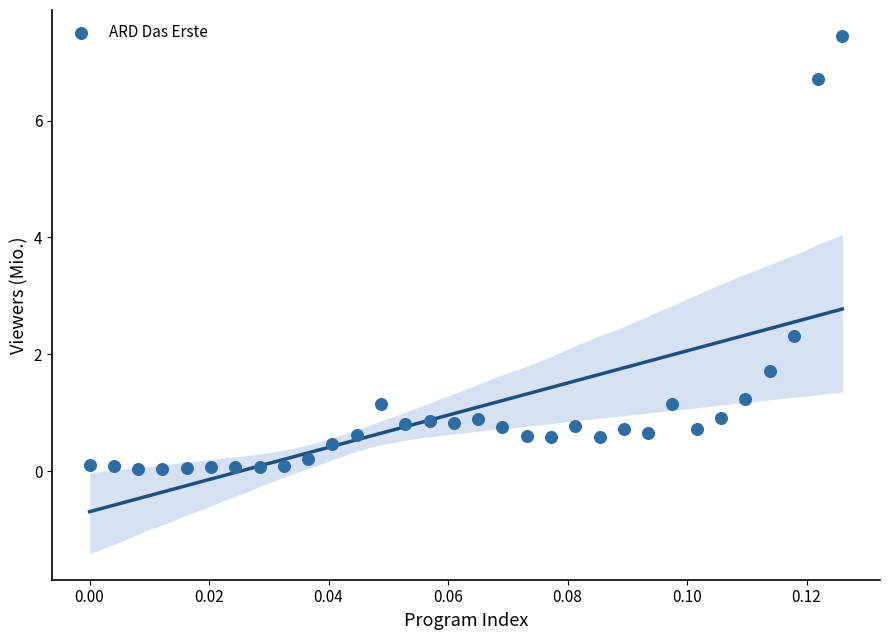

What is the range of Y values (max minus min)?

7.4